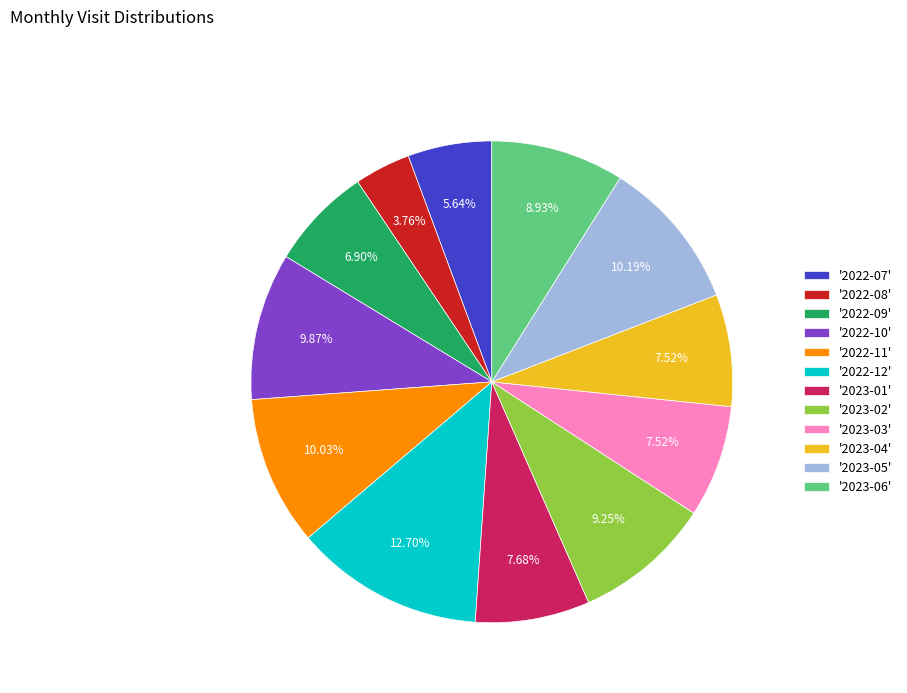

Combined, do '2022-09' and '2023-02' account for over 50%?

No